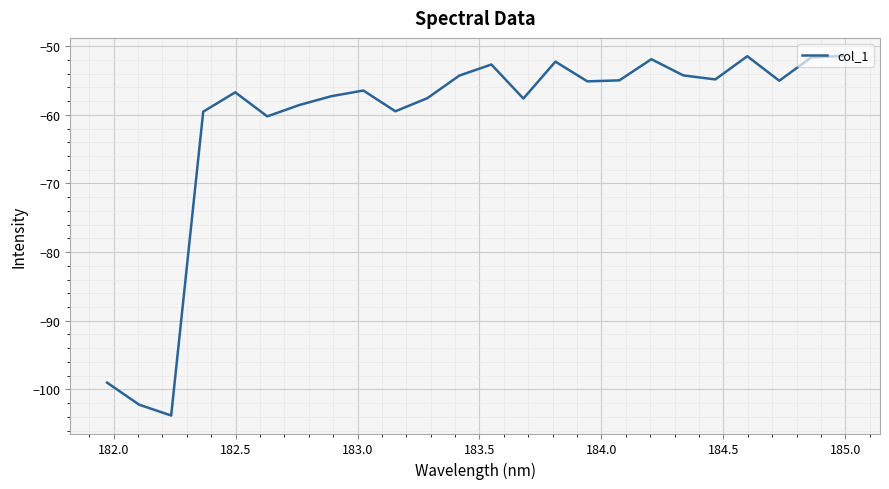

What is the minimum value shown in the chart?

-103.8